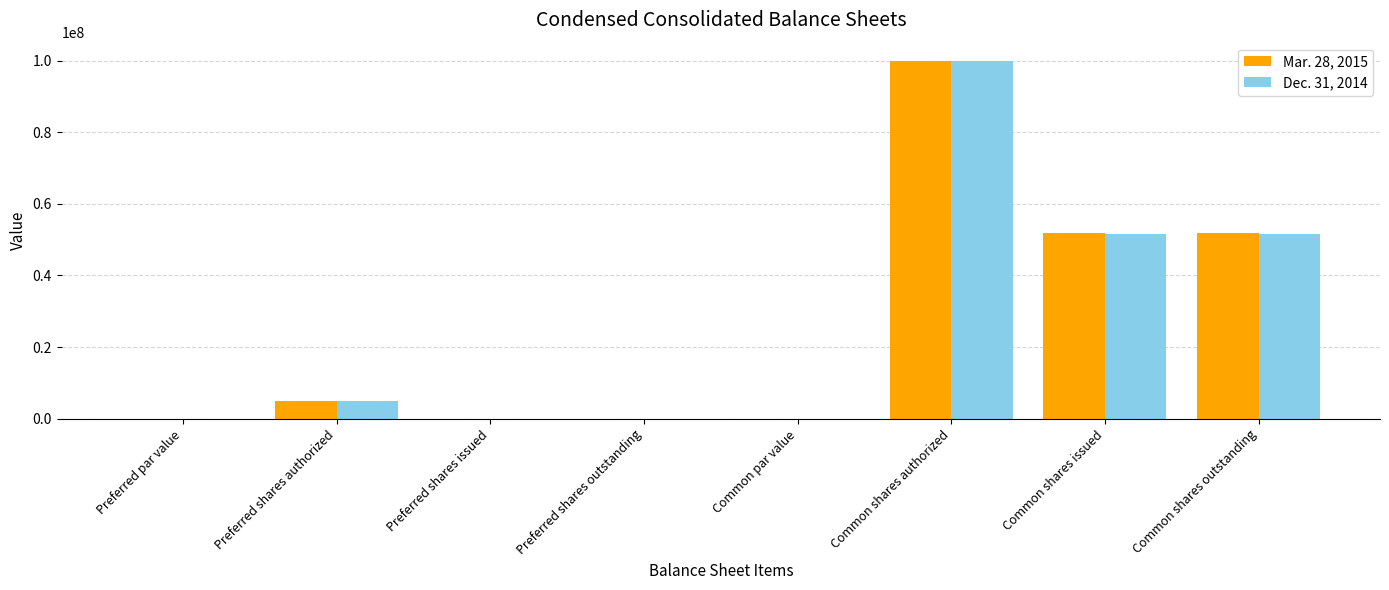

The value of Mar. 28, 2015 at Common shares outstanding is 51802890.0. True or false?

True